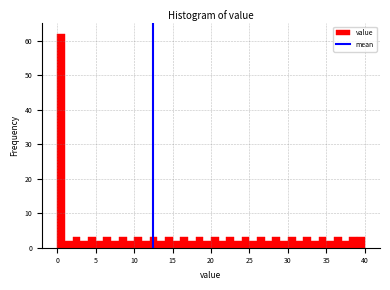

Read against the x-axis, roughly where is the centre of the tallest bar?

0.5